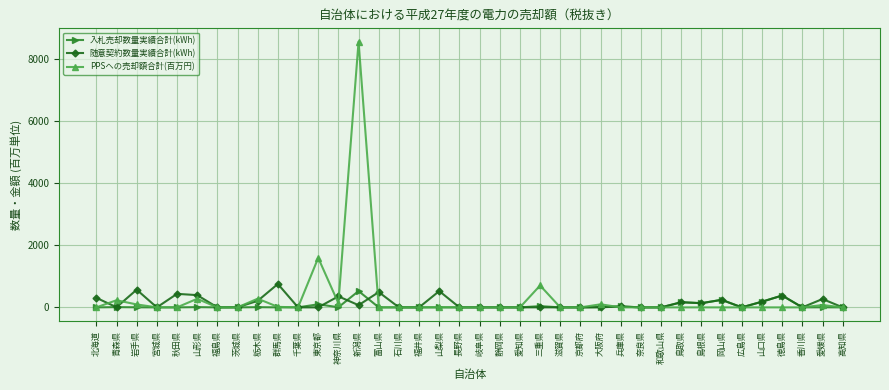

At which category is the sum across all series the highest?

新潟県